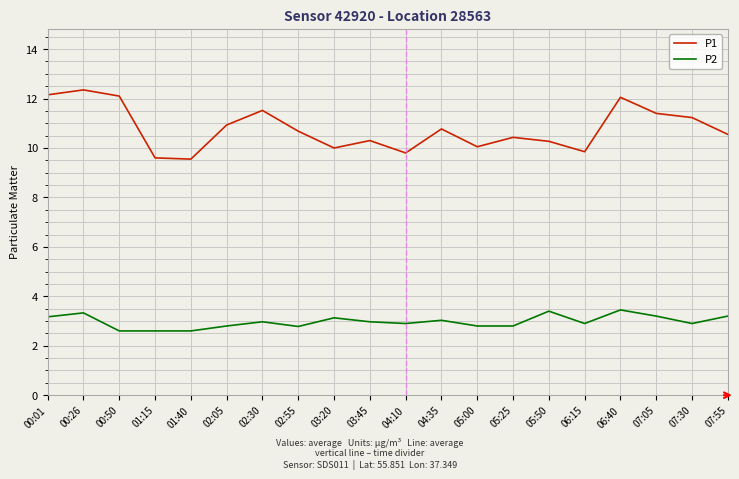

Is the value of P1 at 06:40 greater than the value of P2 at 02:55?

Yes